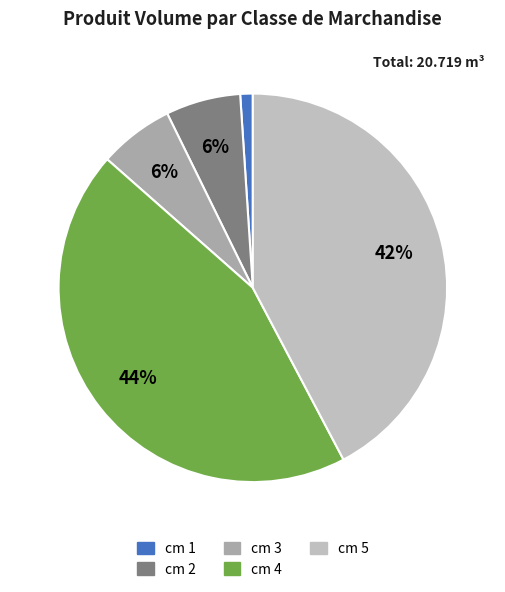

To the nearest percent, what percentage of the pie is cm 2?

6%